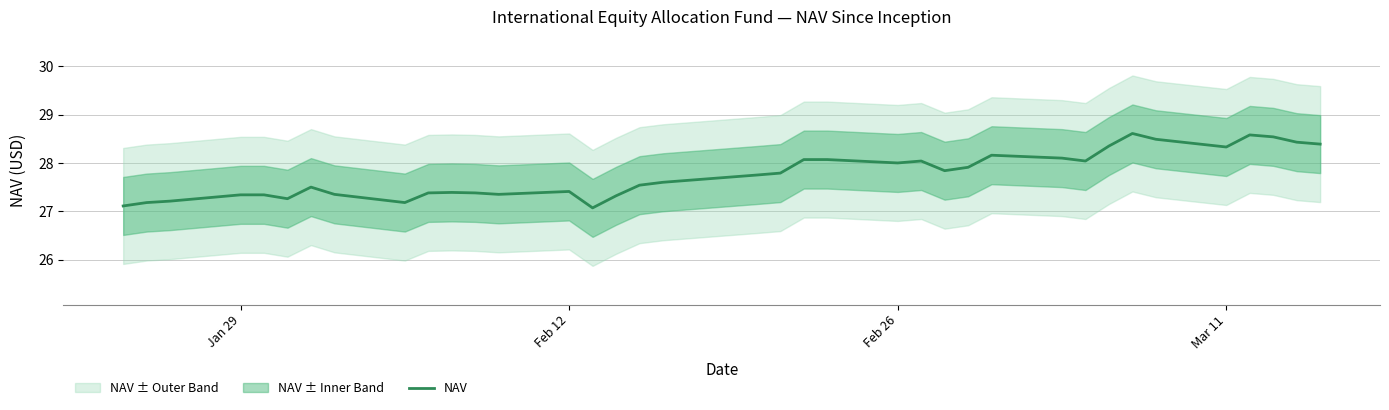

The NAV series shows 40.3 at Jan 29. True or false?

False